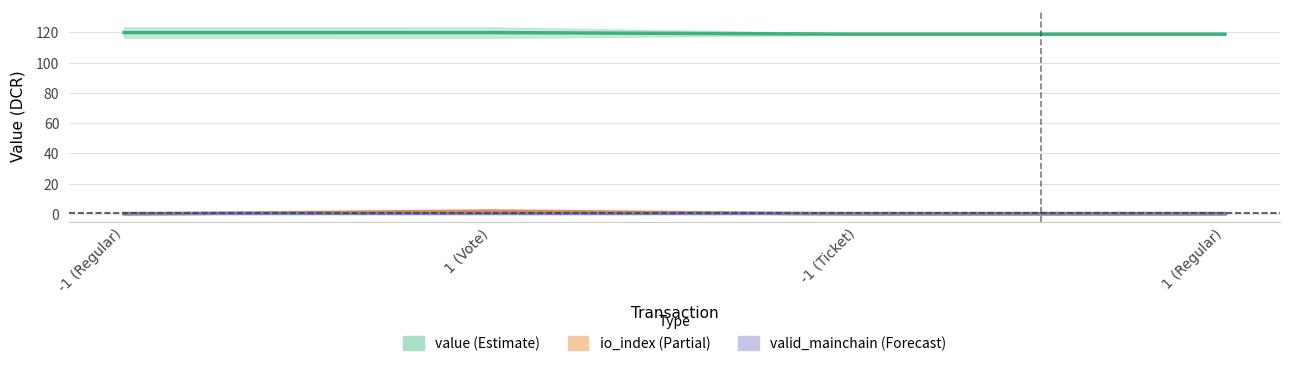

True or false: value has a value of 119.8 at 1 (Vote).

True